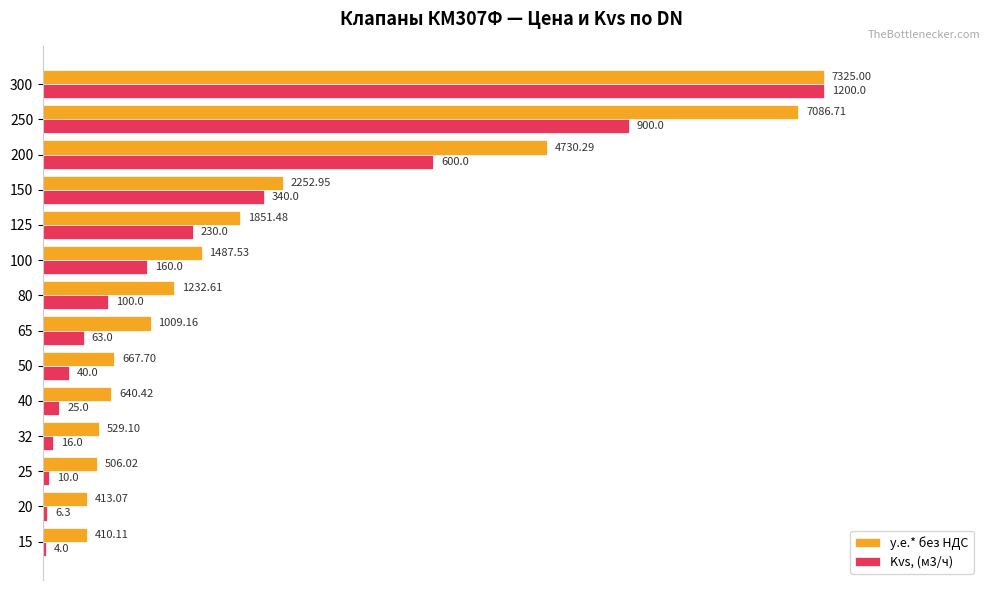

What are all the series names shown in the legend?

у.е.* без НДС, Kvs, (м3/ч)